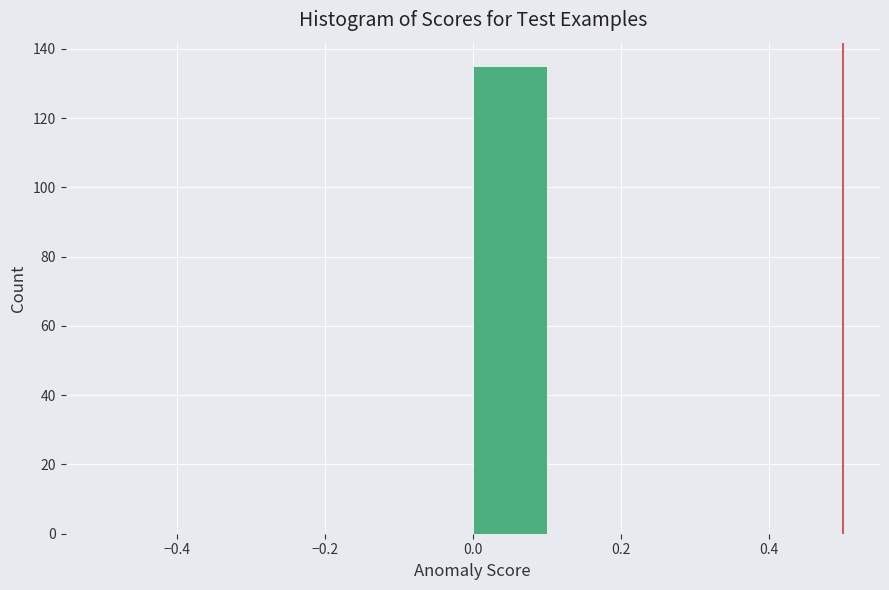

Reading left to right, list every bar in this chart as the range it spans on the x-axis followed by its height. The values are not printed on the chart, so give them approximately, as read against the axis.

-0.5 to -0.4: 0
-0.4 to -0.3: 0
-0.3 to -0.2: 0
-0.2 to -0.1: 0
-0.1 to 0.0: 0
0.0 to 0.1: 136
0.1 to 0.2: 0
0.2 to 0.3: 0
0.3 to 0.4: 0
0.4 to 0.5: 0